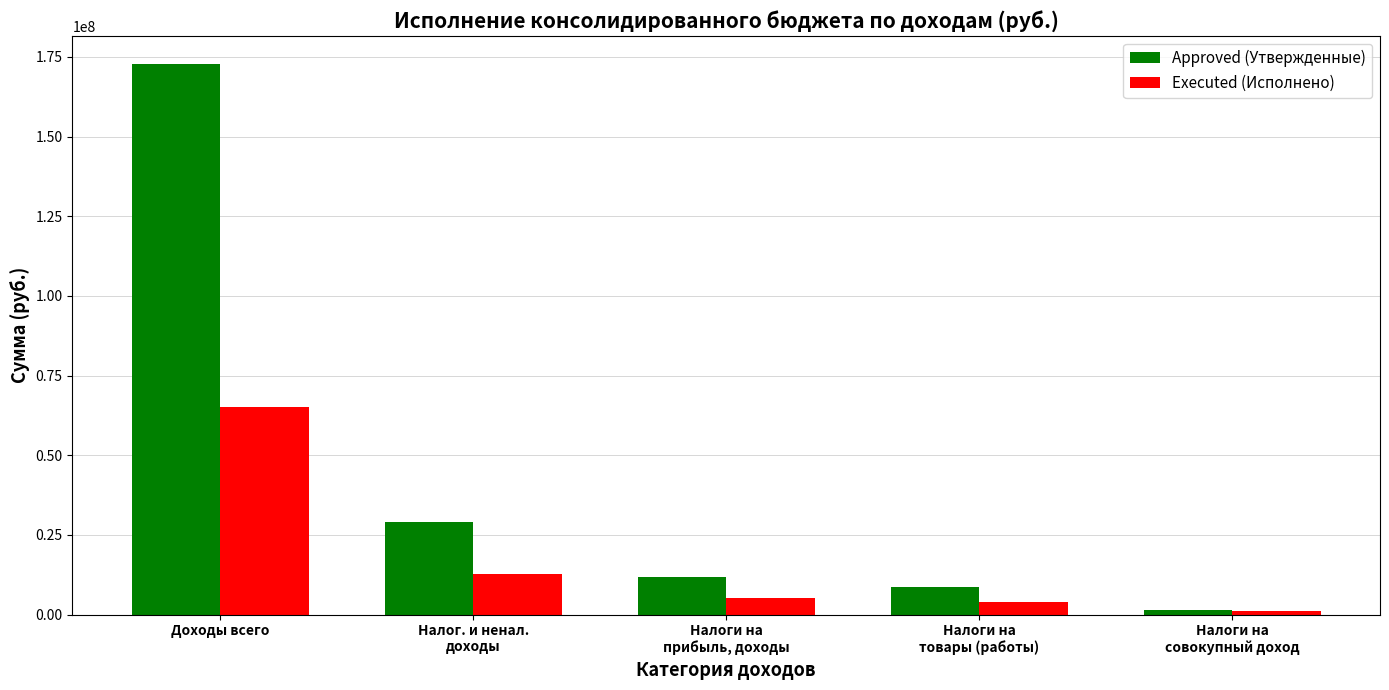

Which series has the widest spread of values?

Approved (Утвержденные)